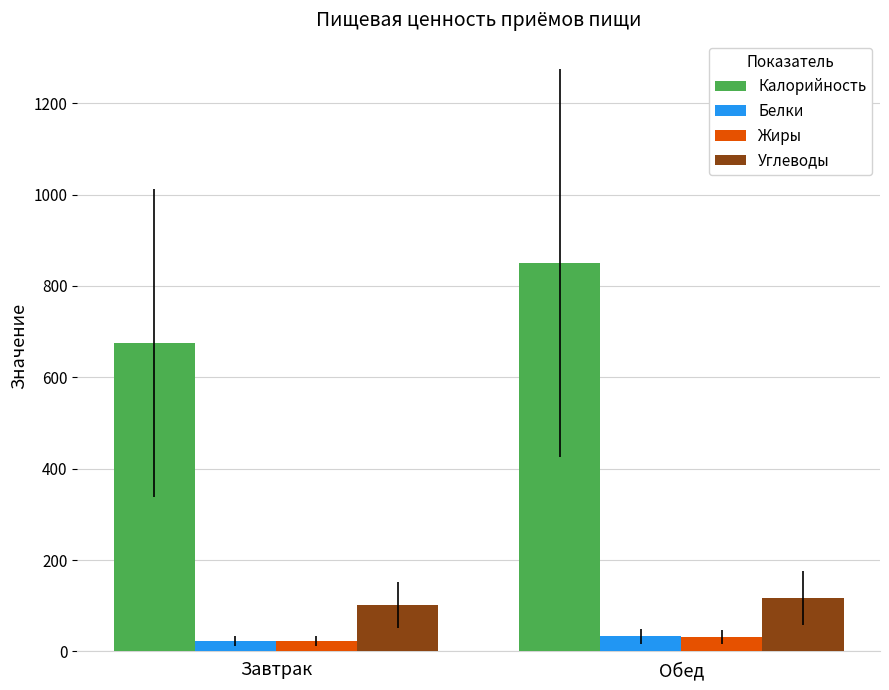

What is the smallest value displayed?

23